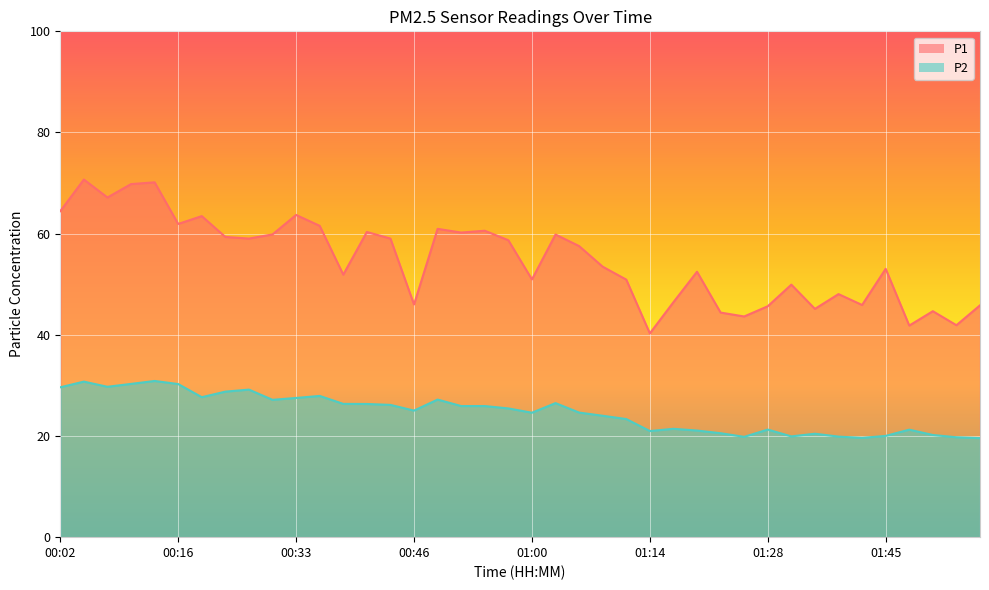

Between 00:19 and 01:20, which series saw the biggest shift?

P1